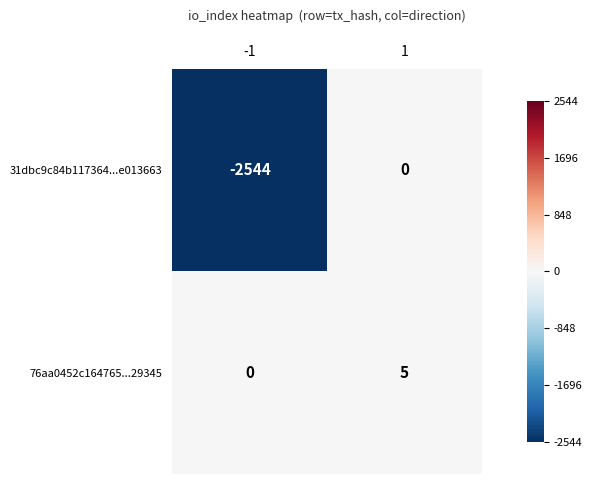

The 76aa0452c164765...29345 series shows 0 at -1. True or false?

True